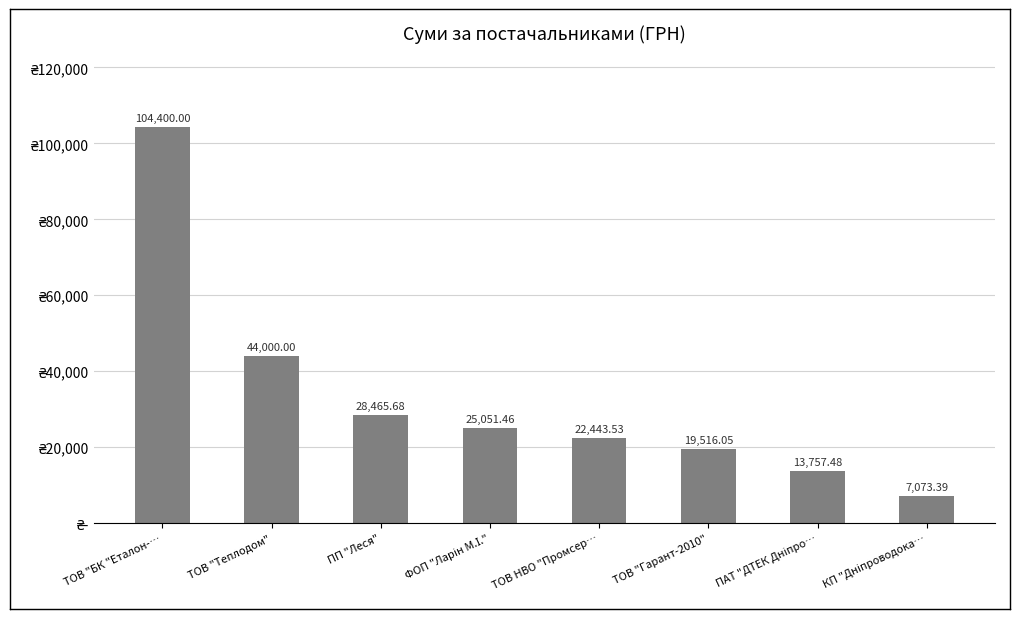

Which label corresponds to the largest value in the chart?

ТОВ "БК "Еталон-…